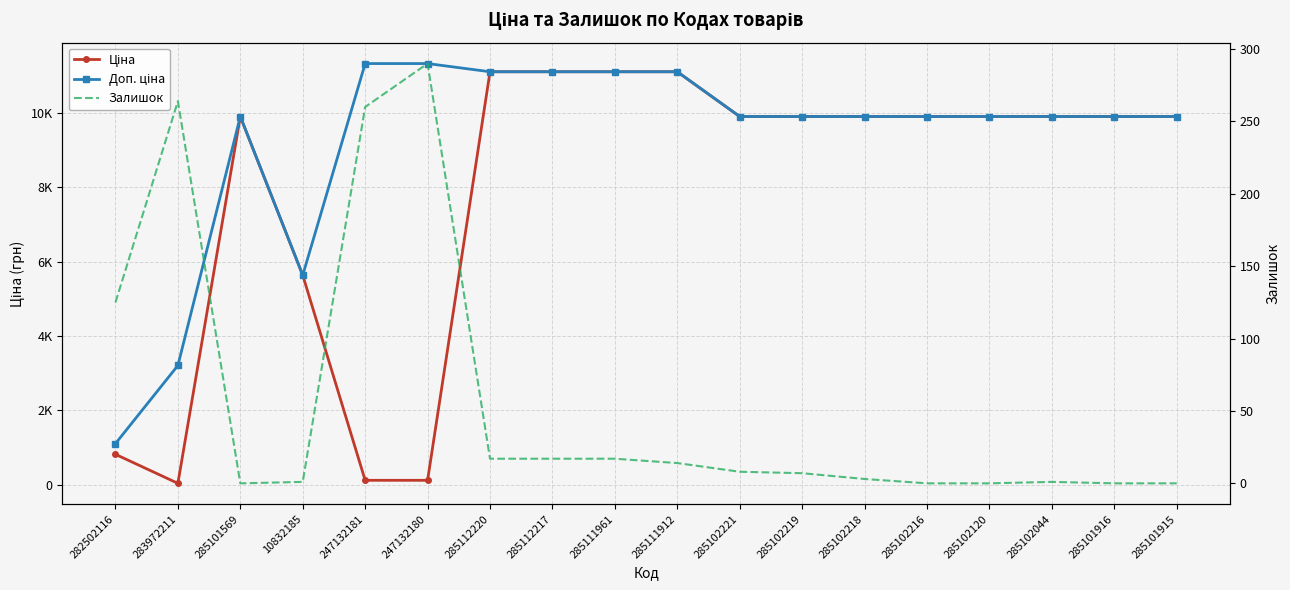

Between 283972211 and 285102216, which is larger?

285102216